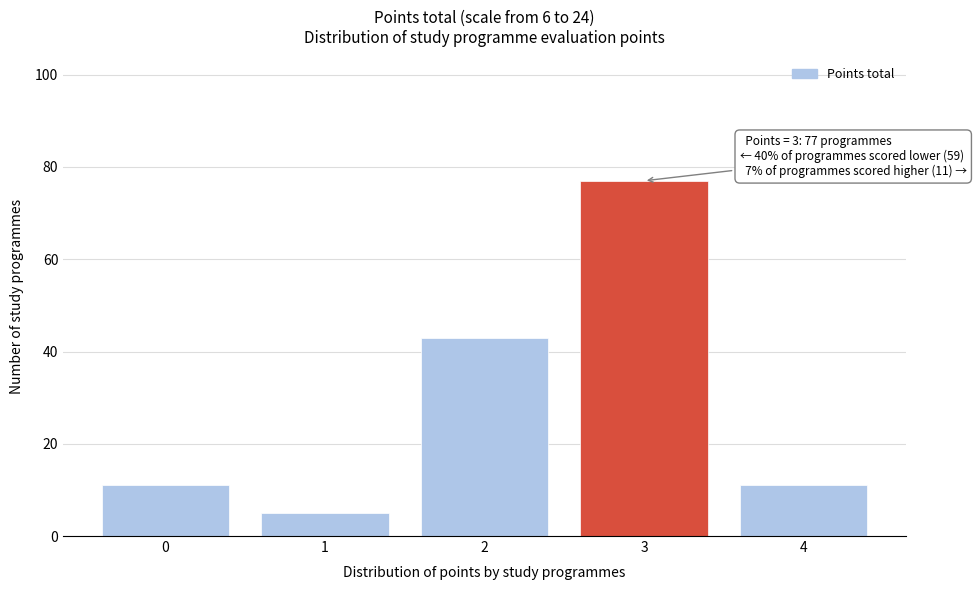

Reading right to left, extract all data points from this chart.

4=11	3=77	2=43	1=5	0=11